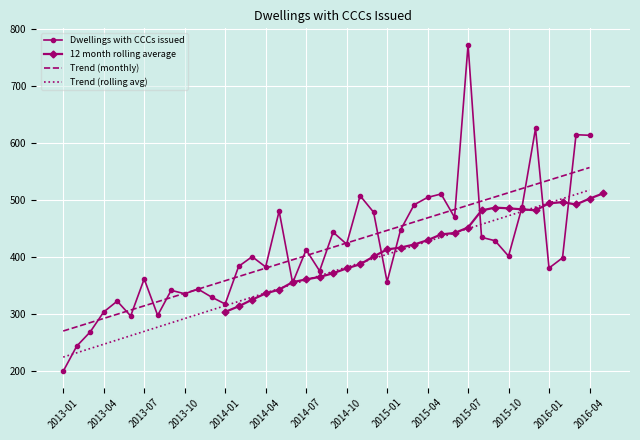

True or false: 12 month rolling average has a value of 788.7 at 2020-01.

False